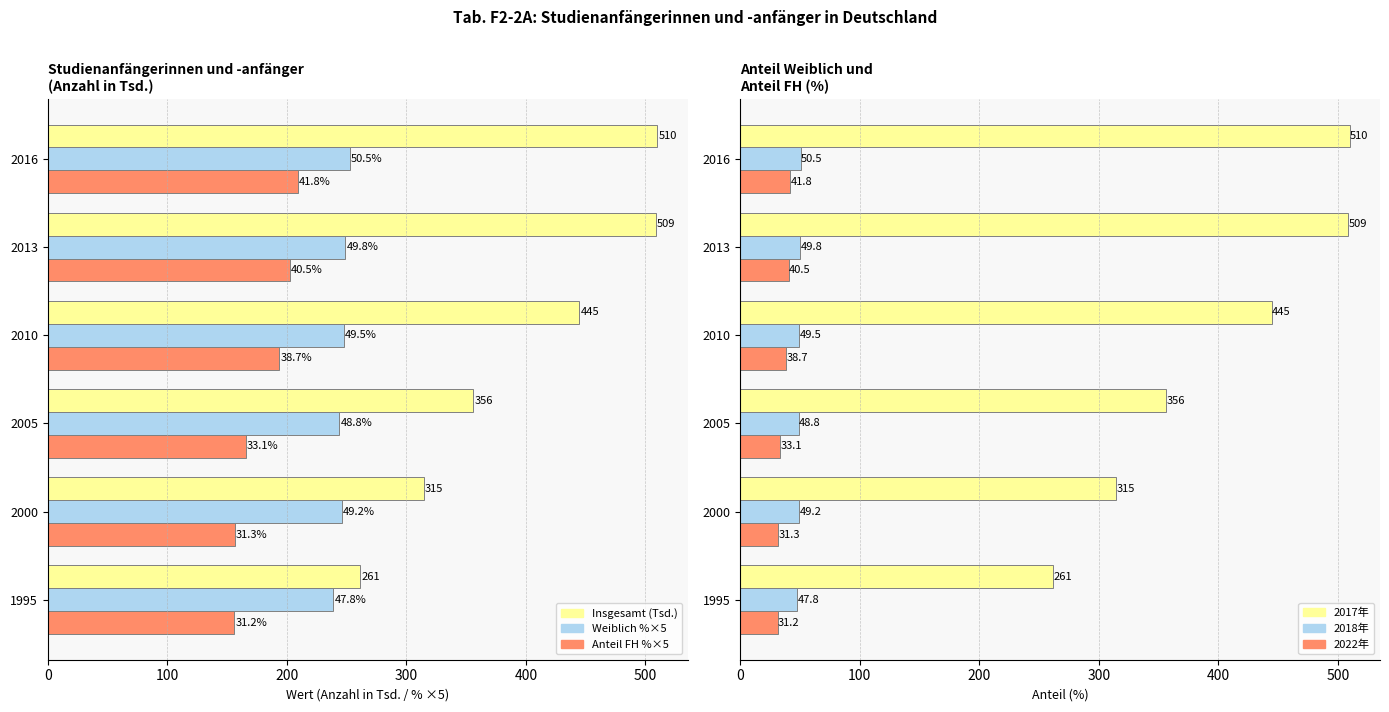

What is the sum of the Anteil FH % values at 2016 and 2000?

73.1